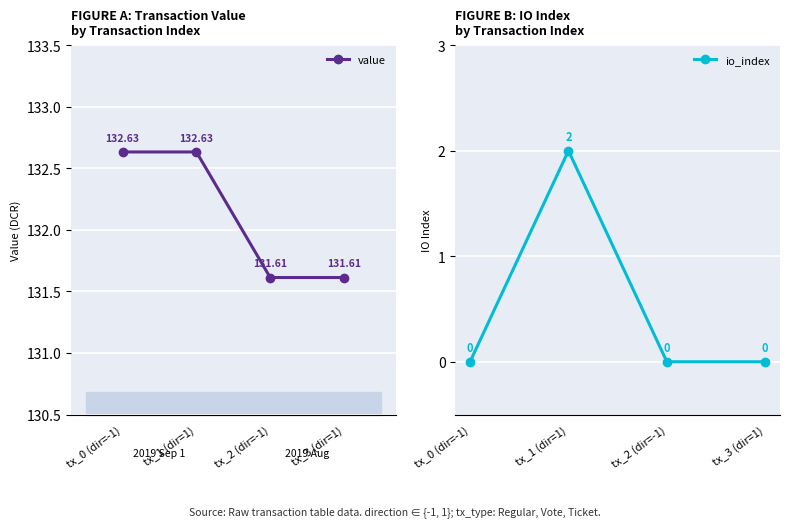

True or false: io_index and value cross at least once.

False